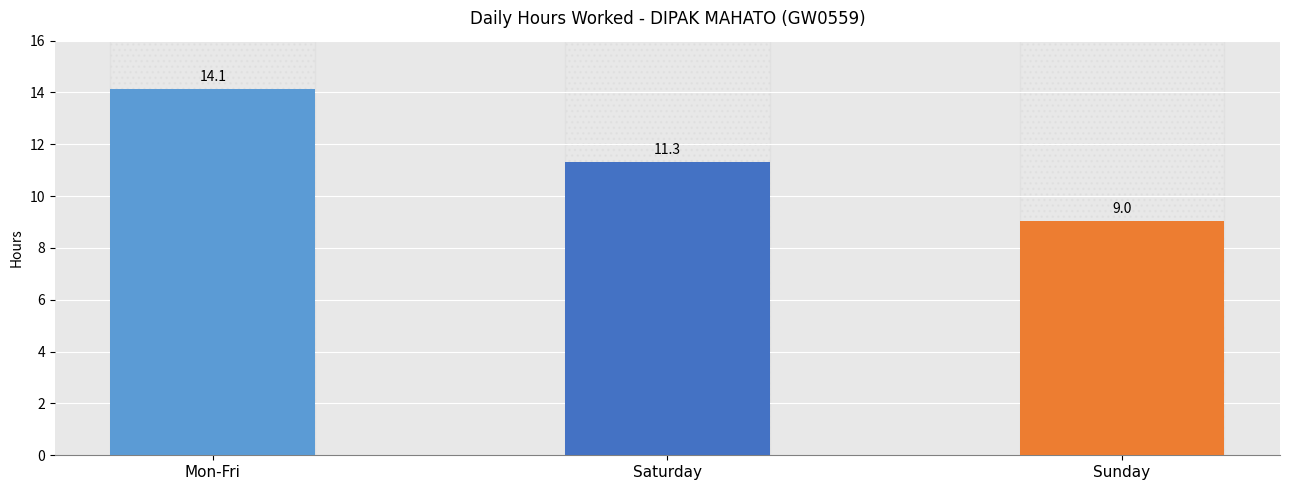

Reading left to right, list all the values displayed in this chart.

Mon-Fri=14.1	Saturday=11.3	Sunday=9.0